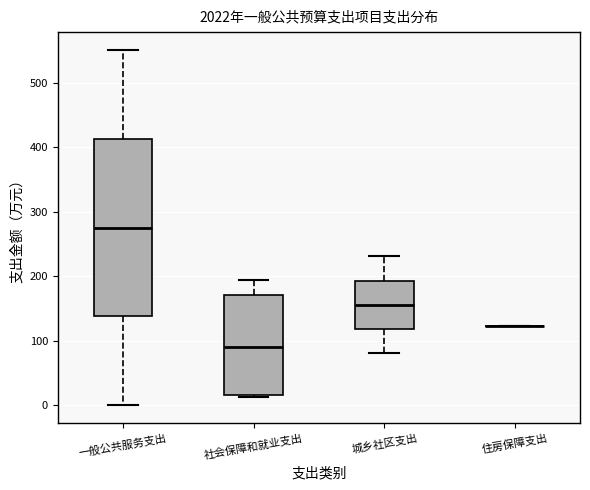

Reading left to right, read every box against the y-axis: the position of its median line, the range the box covers, and the ends of its whiskers. The values are not printed on the chart, so give them approximately, as read against the axis.

一般公共服务支出: median 280, box 140 to 410, whiskers 0 to 550
社会保障和就业支出: median 90, box 20 to 170, whiskers 10 to 190
城乡社区支出: median 160, box 120 to 190, whiskers 80 to 230
住房保障支出: box collapsed to a line at 120, whiskers 120 to 120